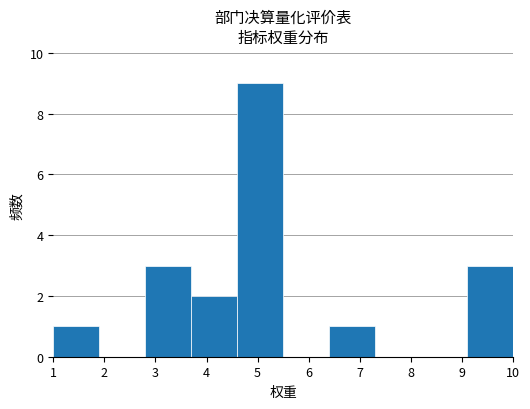

Reading left to right, list every bar in this chart as the range it spans on the x-axis followed by its height. The values are not printed on the chart, so give them approximately, as read against the axis.

1.0 to 1.9: 1
1.9 to 2.8: 0
2.8 to 3.7: 3
3.7 to 4.6: 2
4.6 to 5.5: 9
5.5 to 6.4: 0
6.4 to 7.3: 1
7.3 to 8.2: 0
8.2 to 9.1: 0
9.1 to 10.0: 3